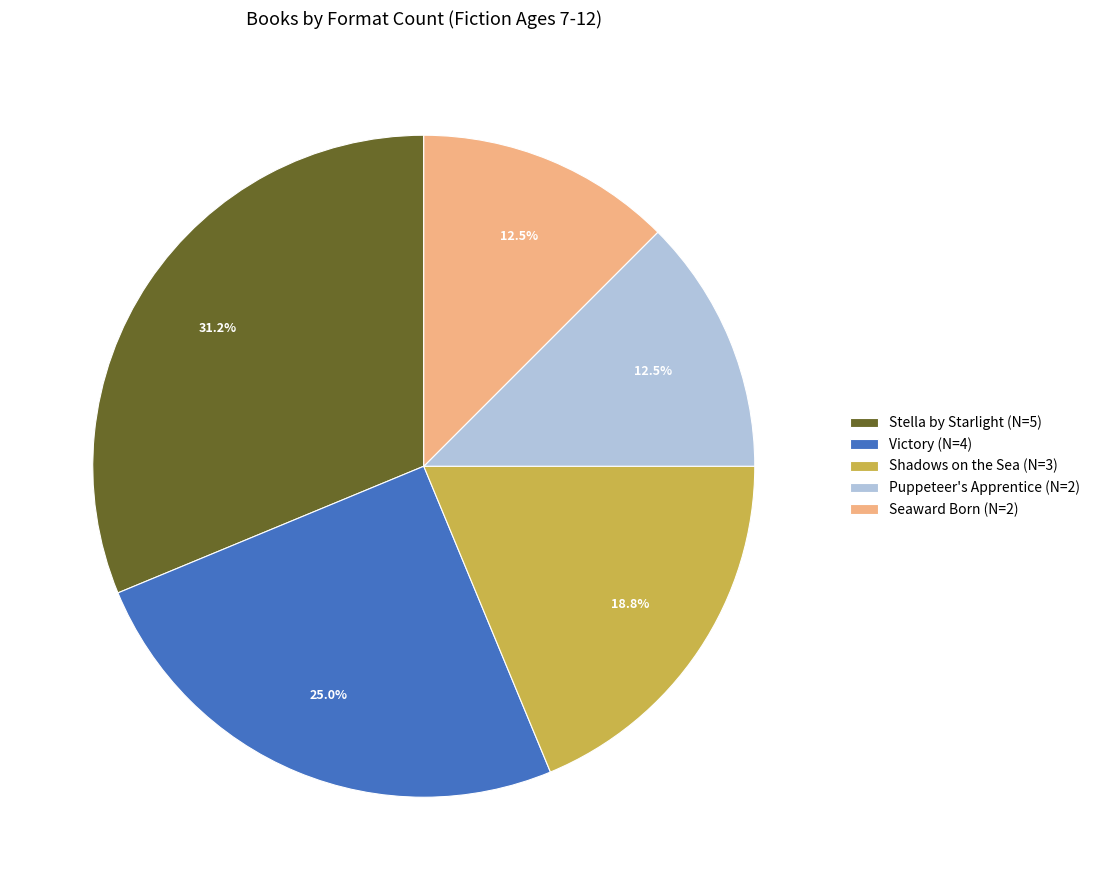

What is the ratio of the value at Stella by Starlight to the value at Shadows on the Sea?

1.7